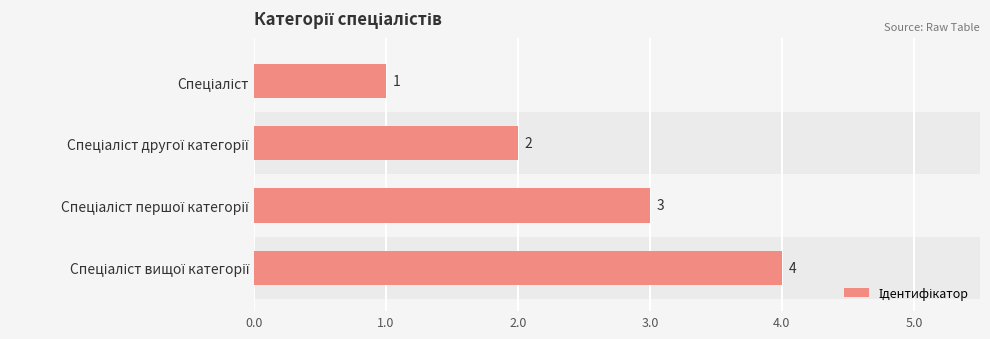

How many bars are there in total?

4